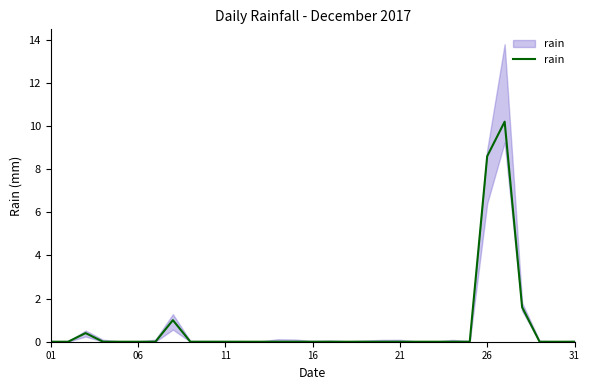

How many lines are shown in the chart?

1